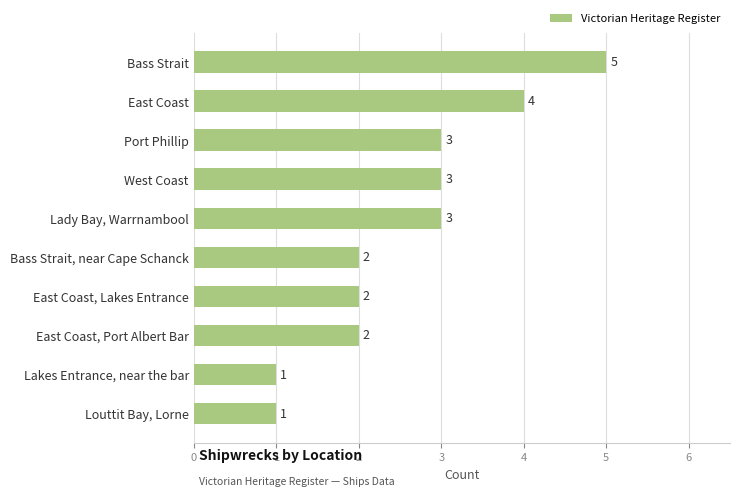

What is the sum of all values?

26